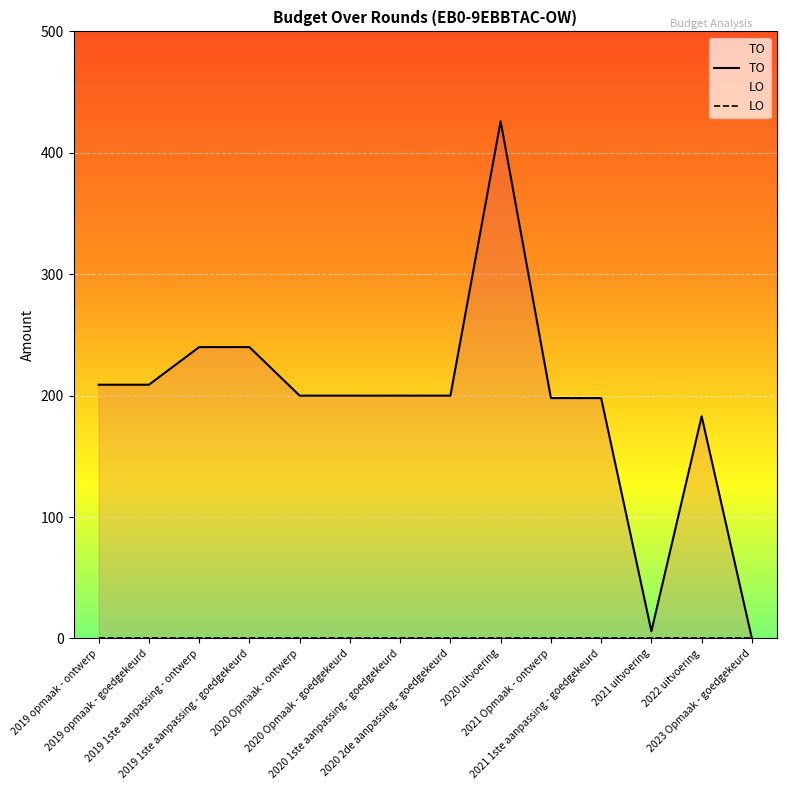

True or false: TO has a value of 555 at 2020 uitvoering.

False